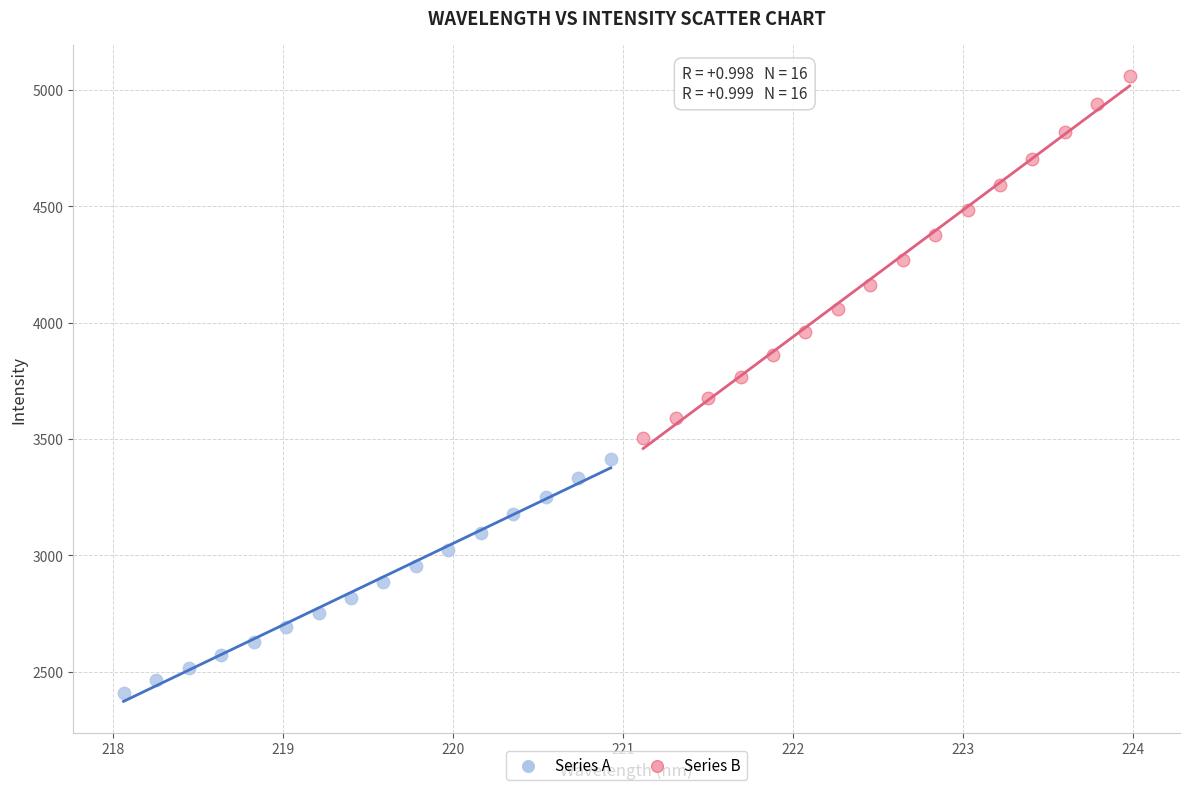

Which series has the widest spread of Y values?

Series B